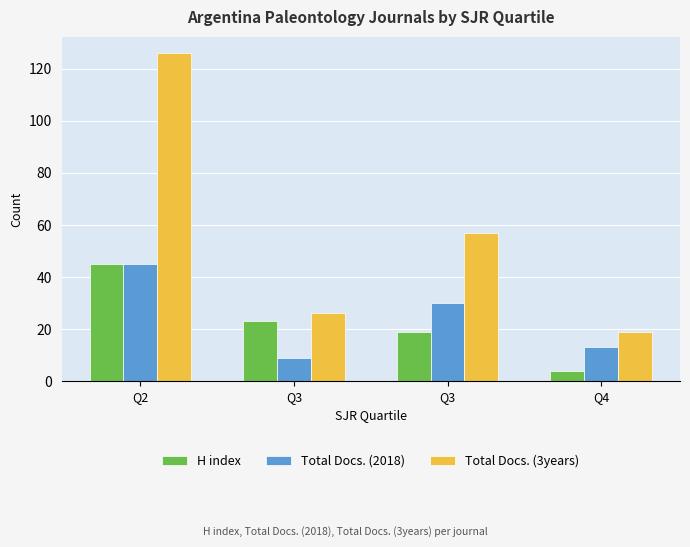

What are all the series names shown in the legend?

H index, Total Docs. (2018), Total Docs. (3years)